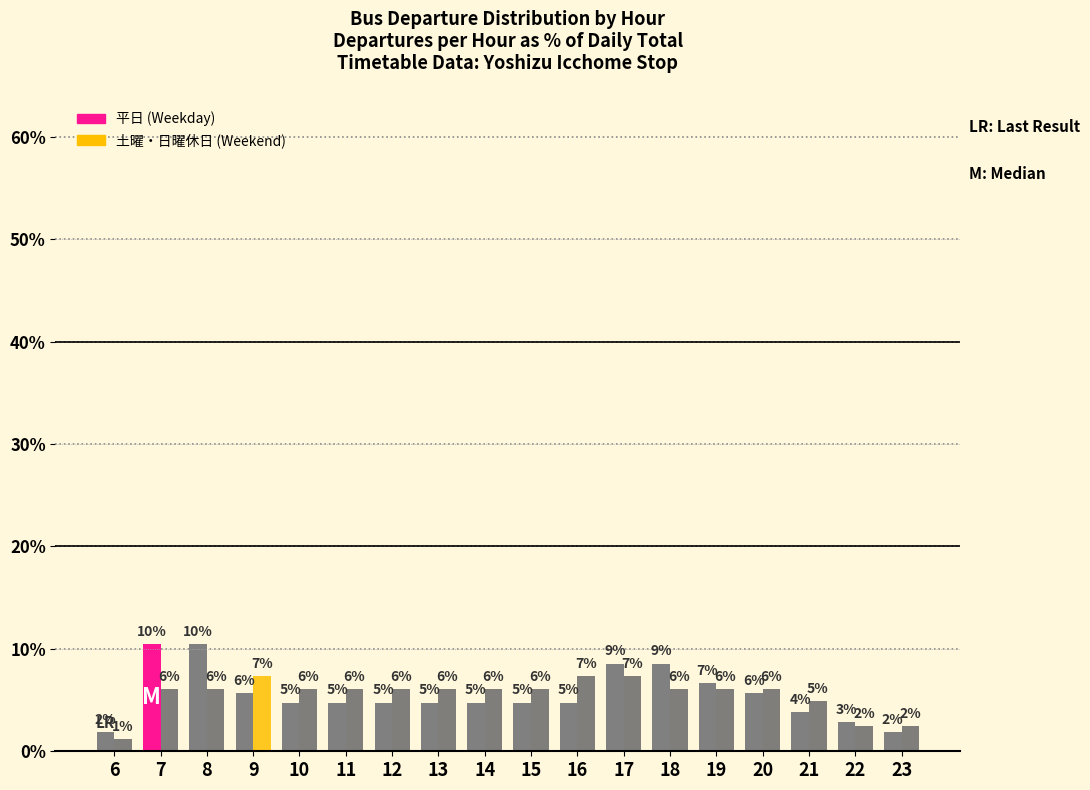

What is the value of the 平日 (Weekday) bar at the 9th from the left?

4.8